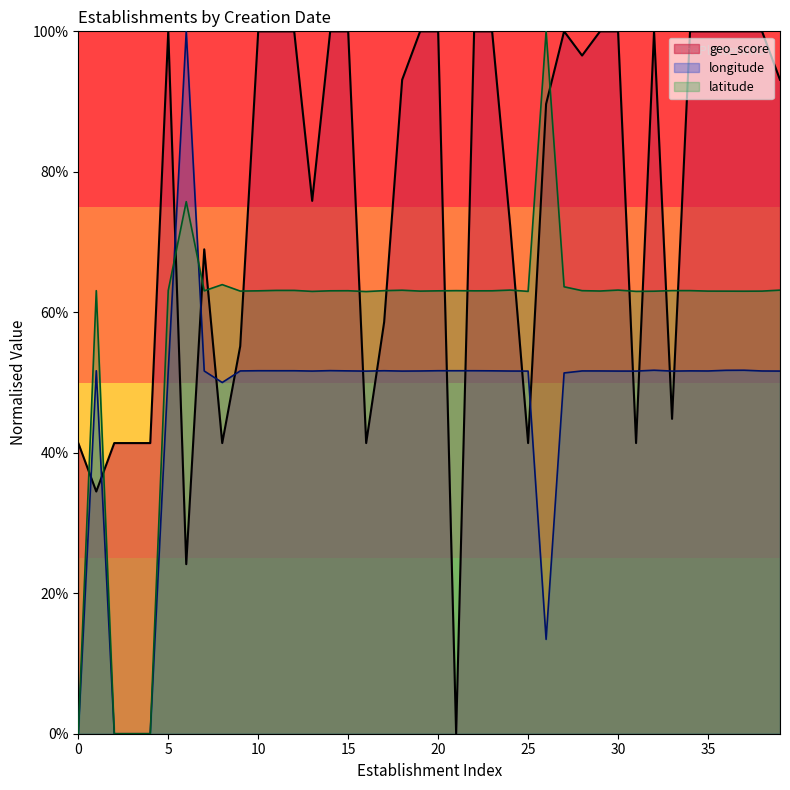

What are all the series names shown in the legend?

geo_score, longitude, latitude